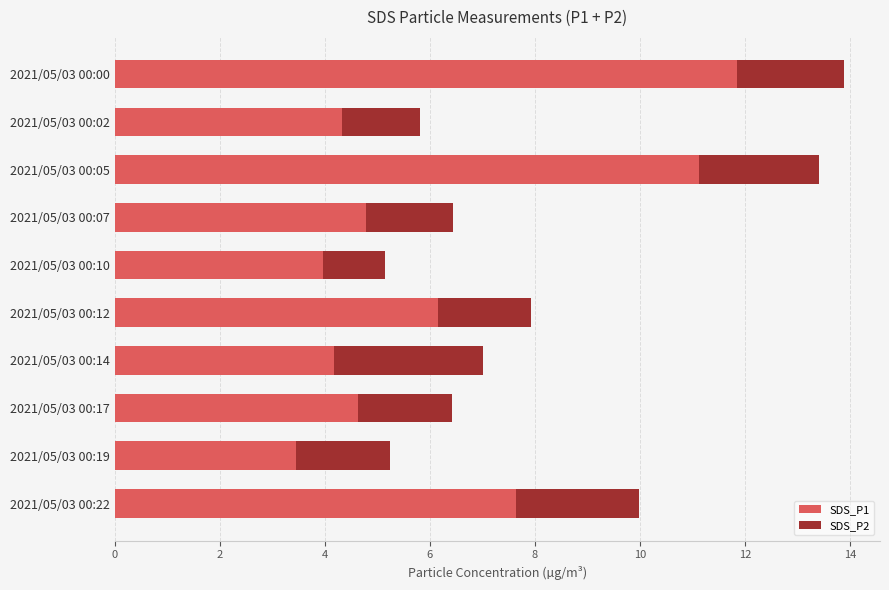

The value of SDS_P1 at 2021/05/03 00:17 is 4.6. True or false?

True